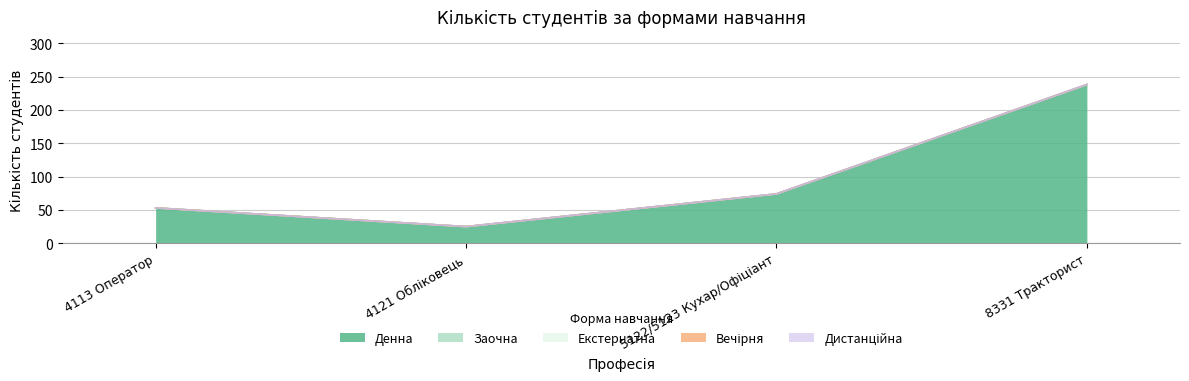

True or false: Вечірня and Екстернатна intersect in this chart.

False